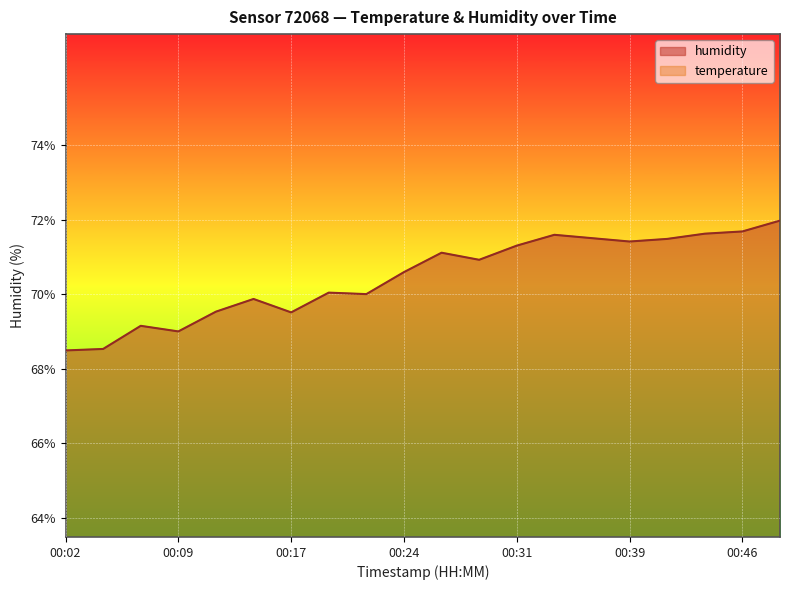

Rank the series at 00:31 from lowest to highest value.

temperature, humidity